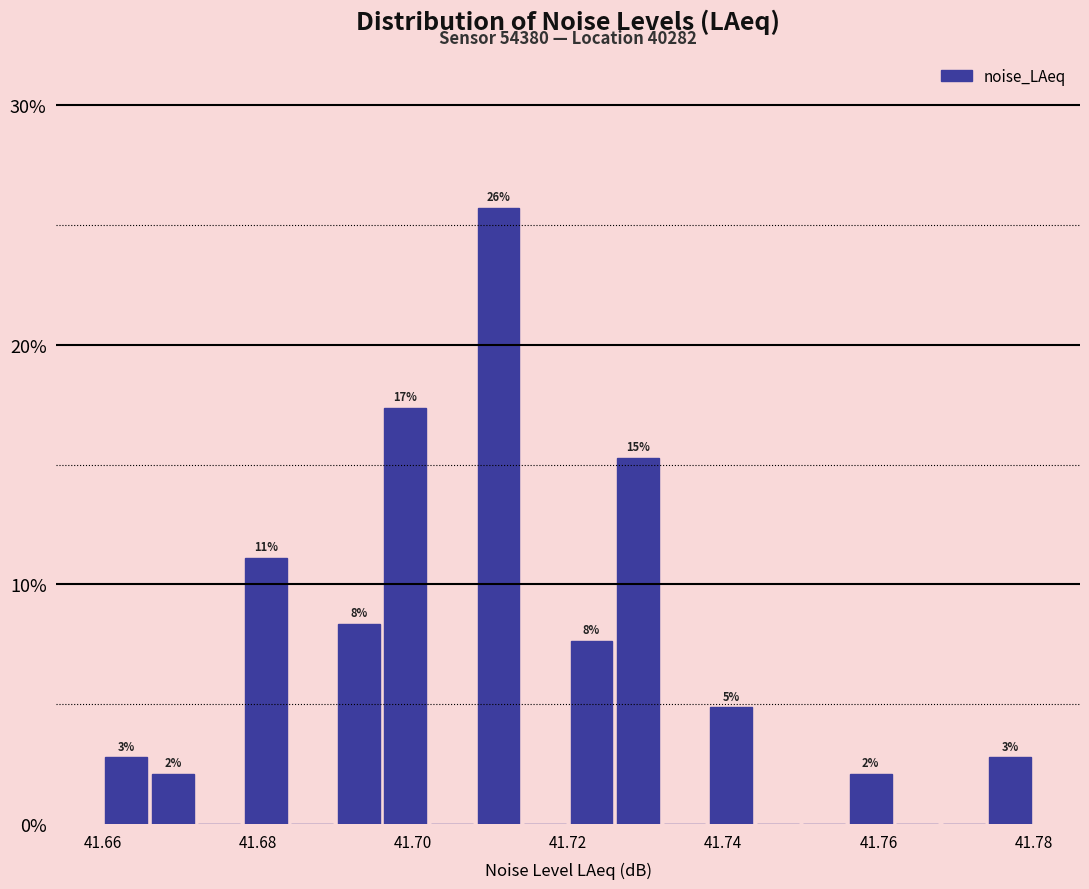

Around what value on the x-axis is the tallest bar? Give the approximate position of its centre, as read against the axis.

41.712